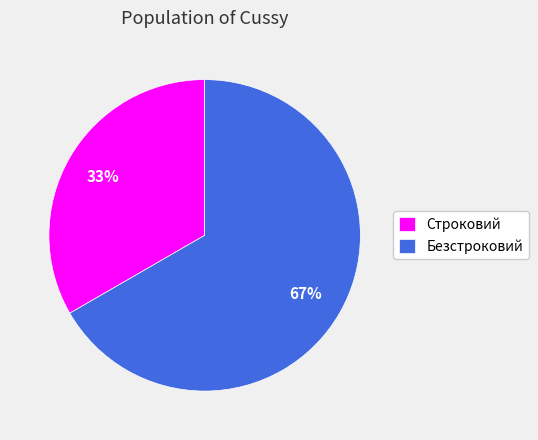

Count the number of slices in the pie.

2